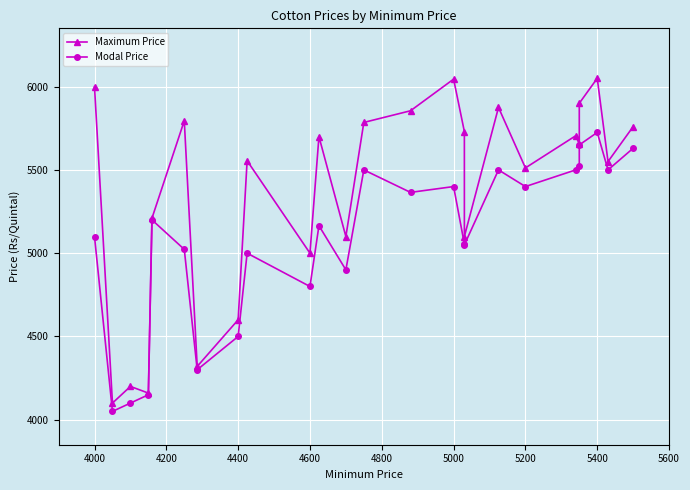

True or false: Modal Price and Maximum Price intersect in this chart.

False